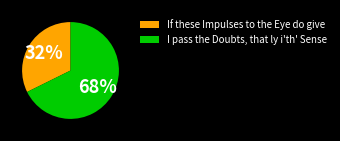

To the nearest percent, what is the average slice percentage?

50%